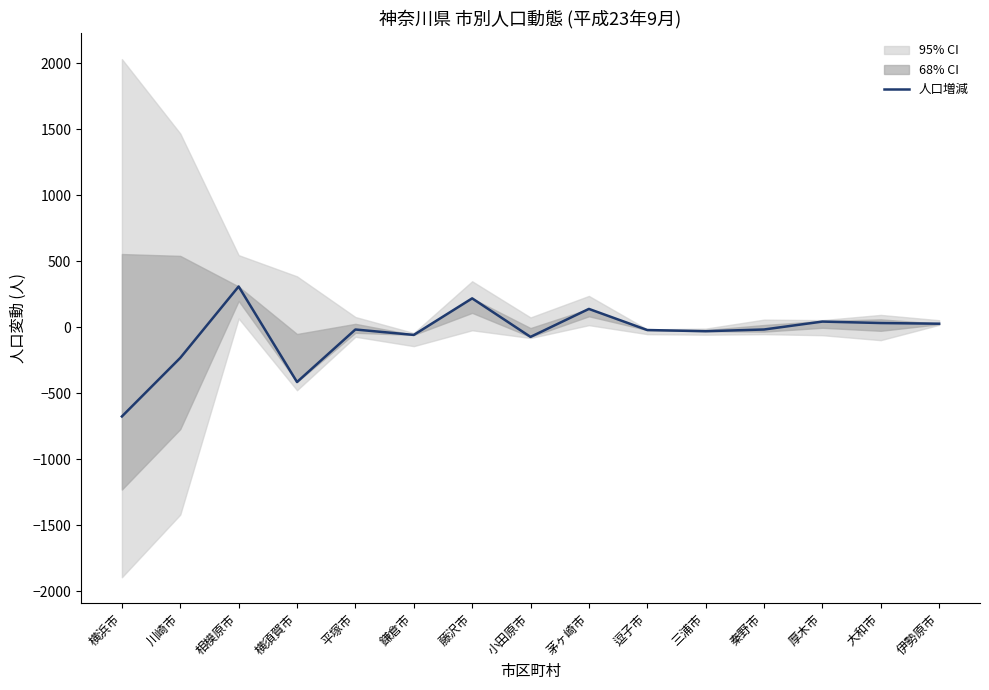

Count the number of categories in the chart.

15